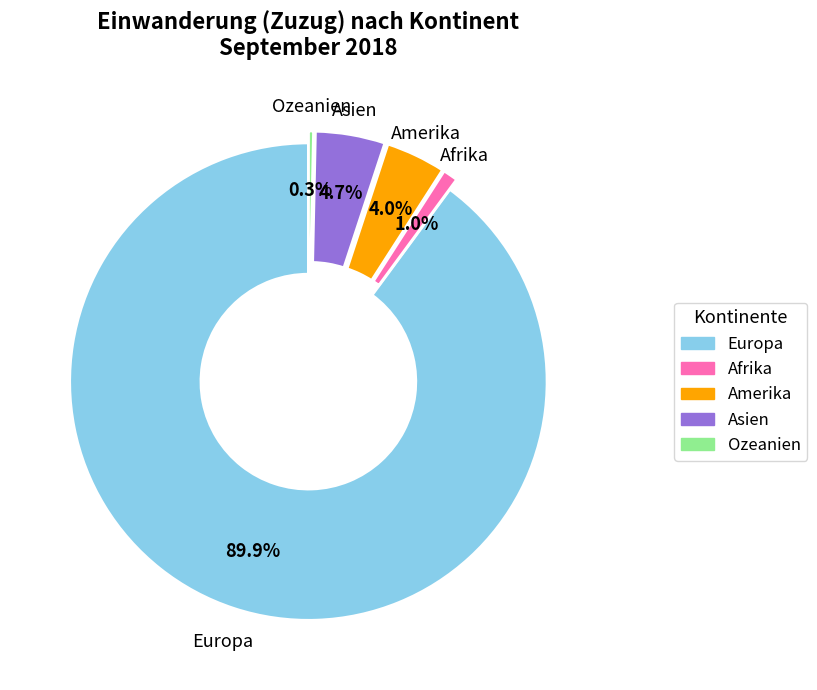

What is the ratio of the value at Asien to the value at Afrika?

4.7